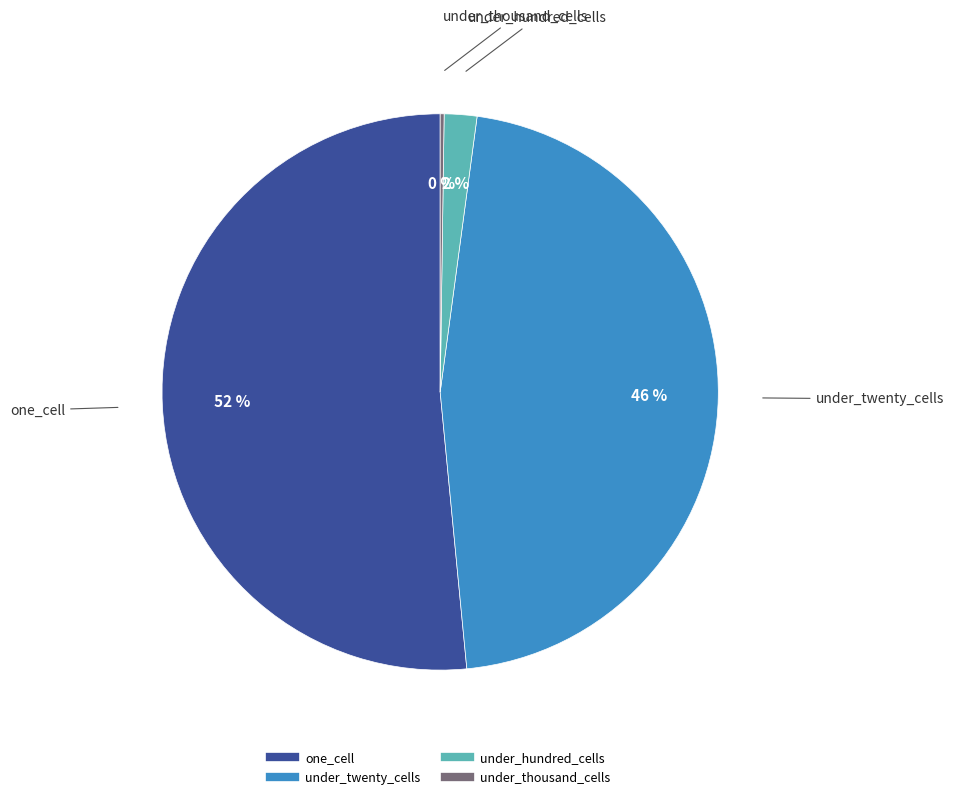

To the nearest percent, what is the average slice percentage?

25%